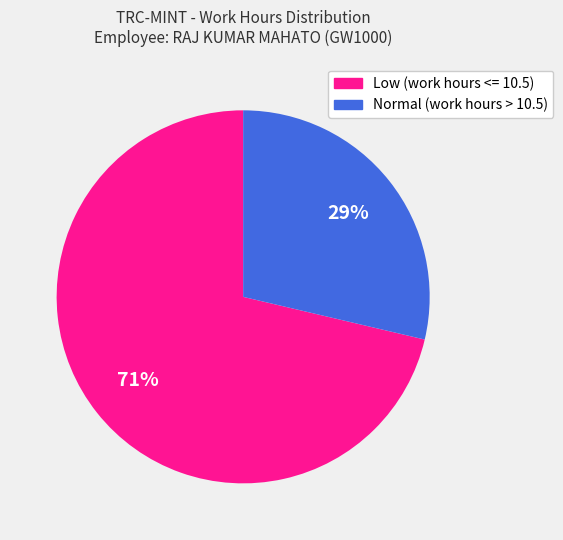

Count the number of slices in the pie.

2